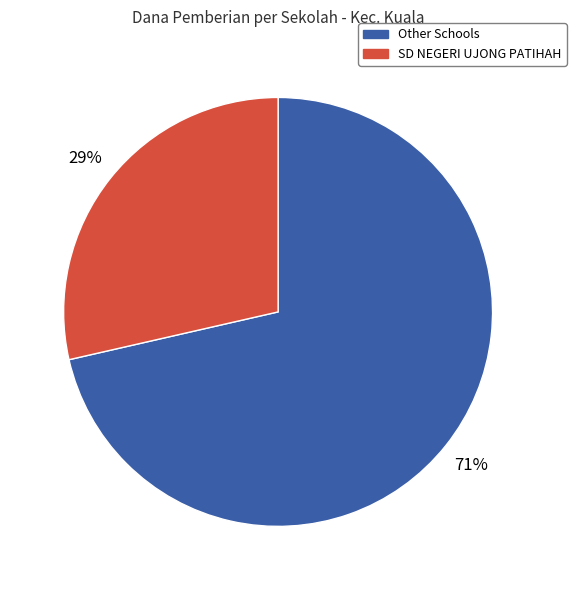

To the nearest percent, what is the average slice percentage?

50%